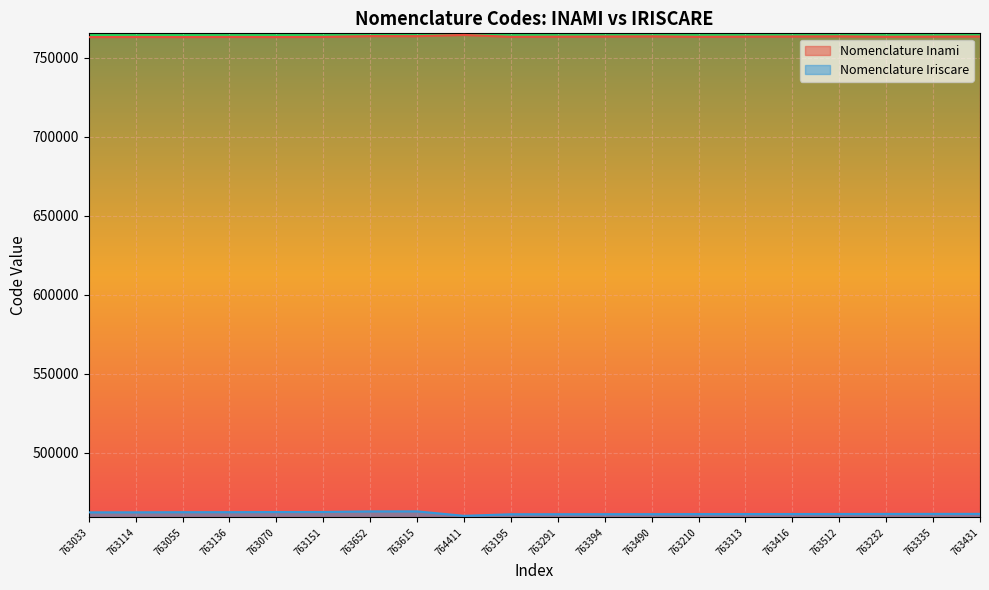

Is it true that Nomenclature Iriscare equals 460113 at 764411?

True